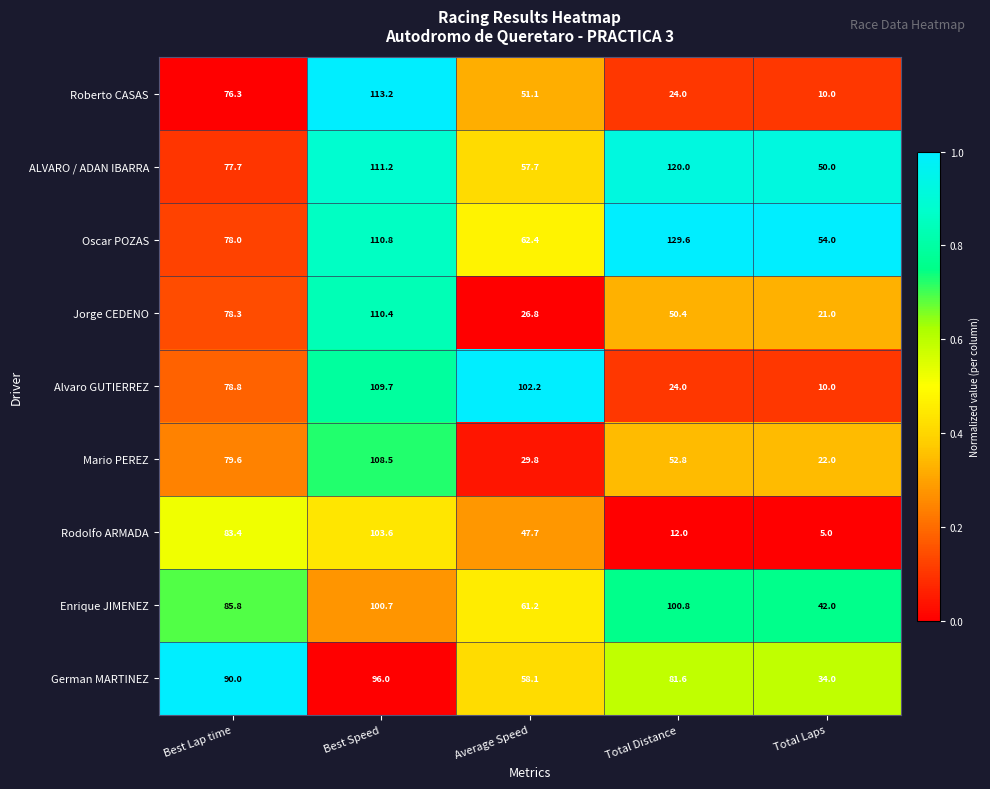

What is the total value across all series at Total Distance?

595.2